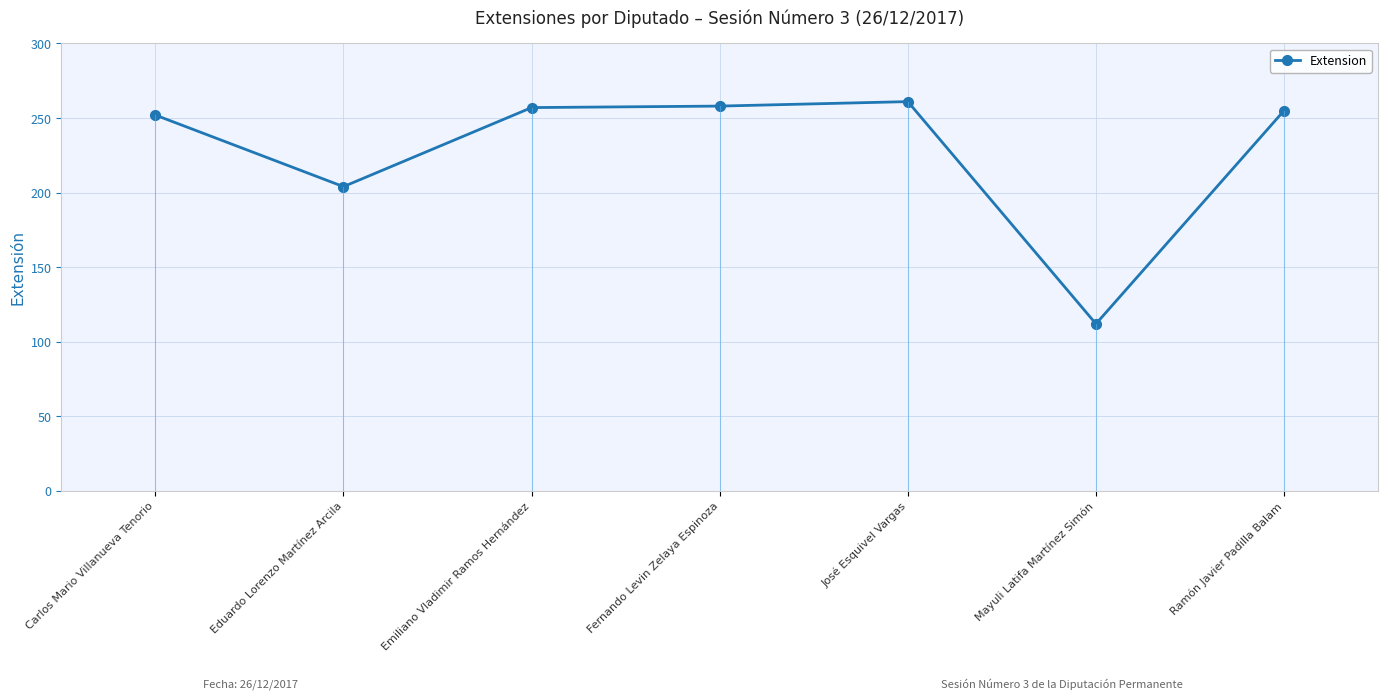

Where does the data first go above 255?

Emiliano Vladimir Ramos Hernández